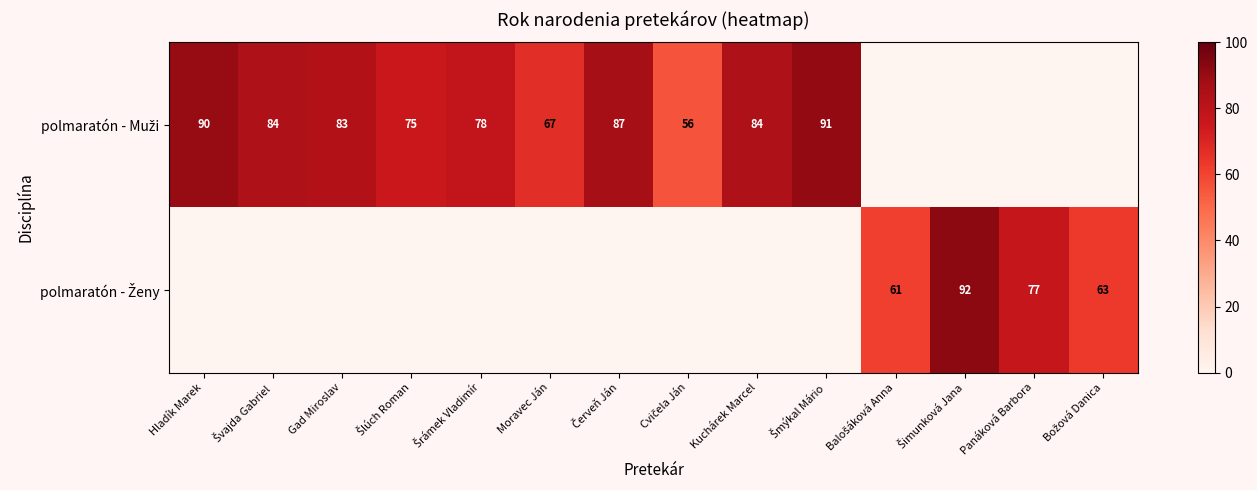

Rank the categories by polmaratón - Ženy value from highest to lowest.

Šimunková Jana, Panáková Barbora, Božová Danica, Balošáková Anna, Hladík Marek, Švajda Gabriel, Gad Miroslav, Šlúch Roman, Šrámek Vladimír, Moravec Ján, Červeň Ján, Cvičela Ján, Kuchárek Marcel, Šmýkal Mário